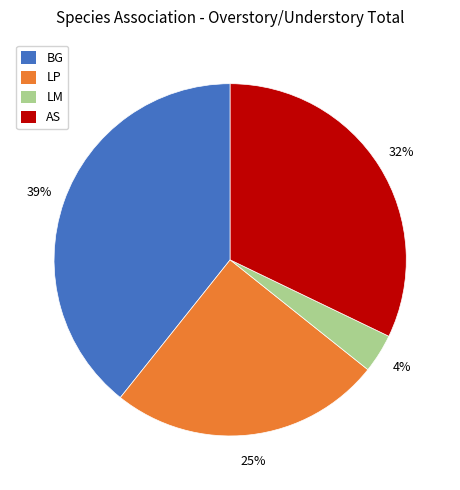

Count the number of slices in the pie.

4